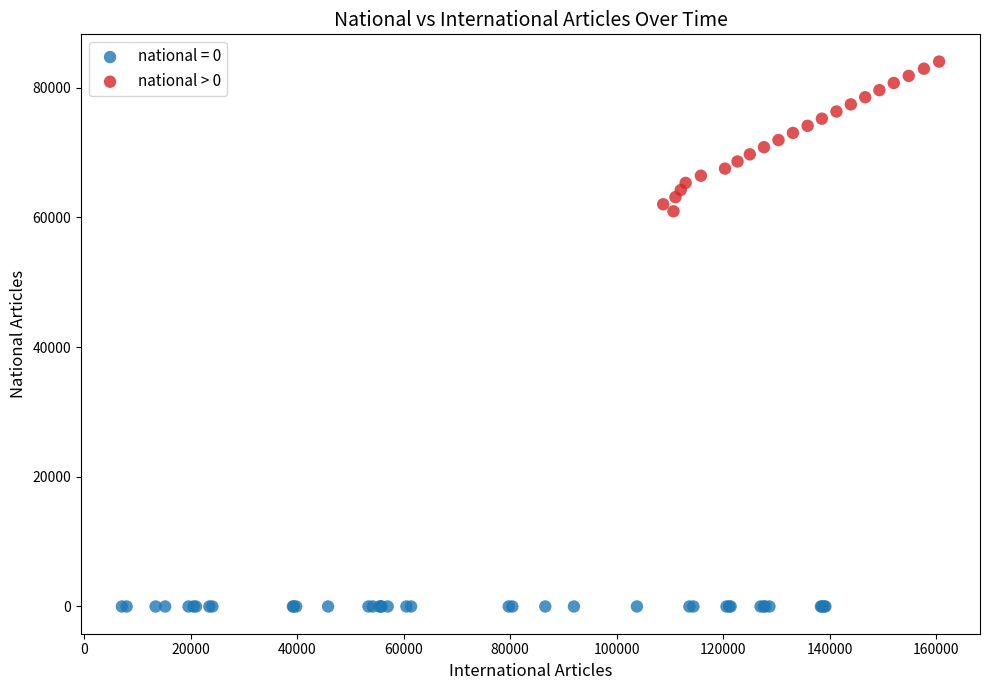

Which series contains the lowest Y value?

national = 0